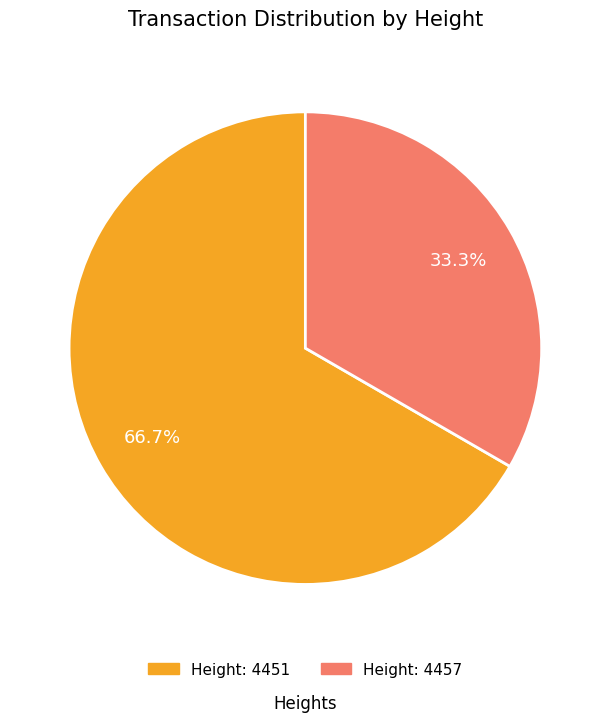

Is there a majority slice in this chart?

Yes